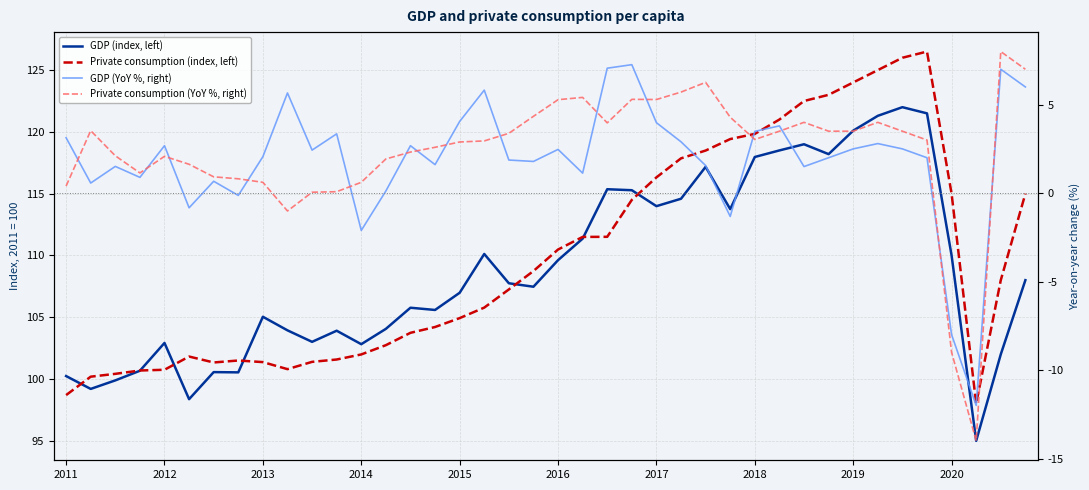

Does the chart have visible grid lines?

Yes